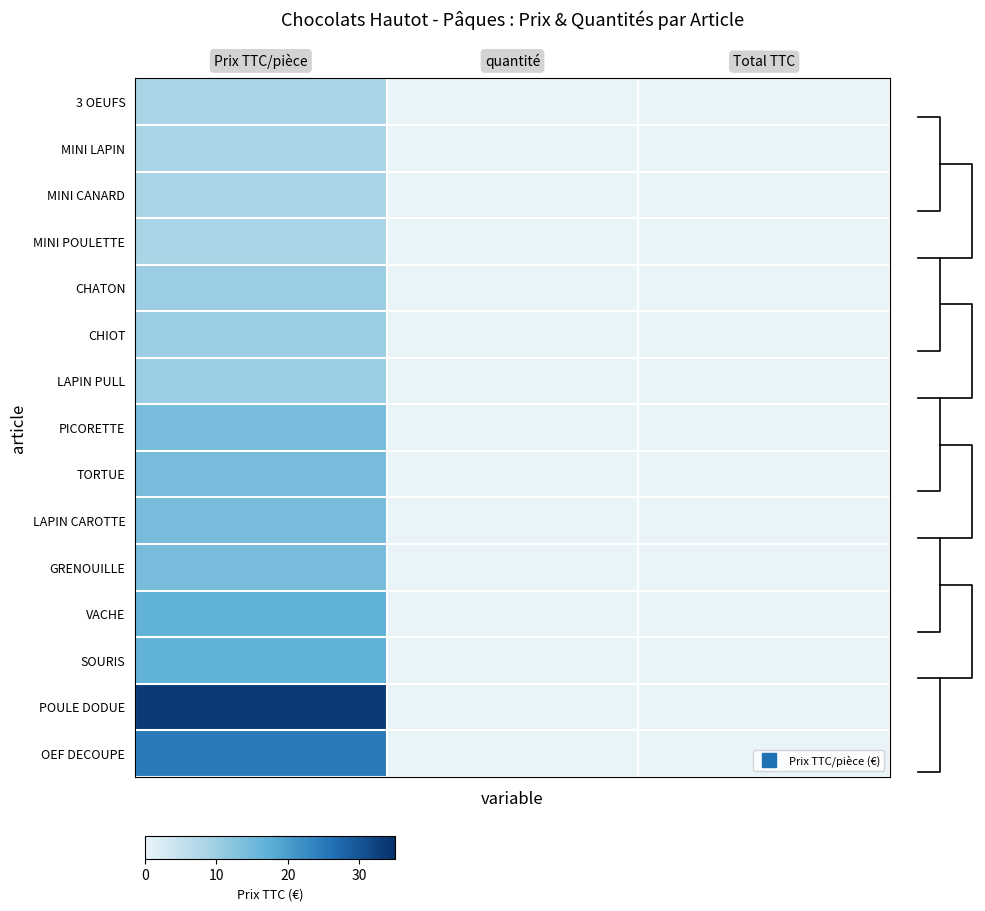

Count the number of data series in this chart.

15